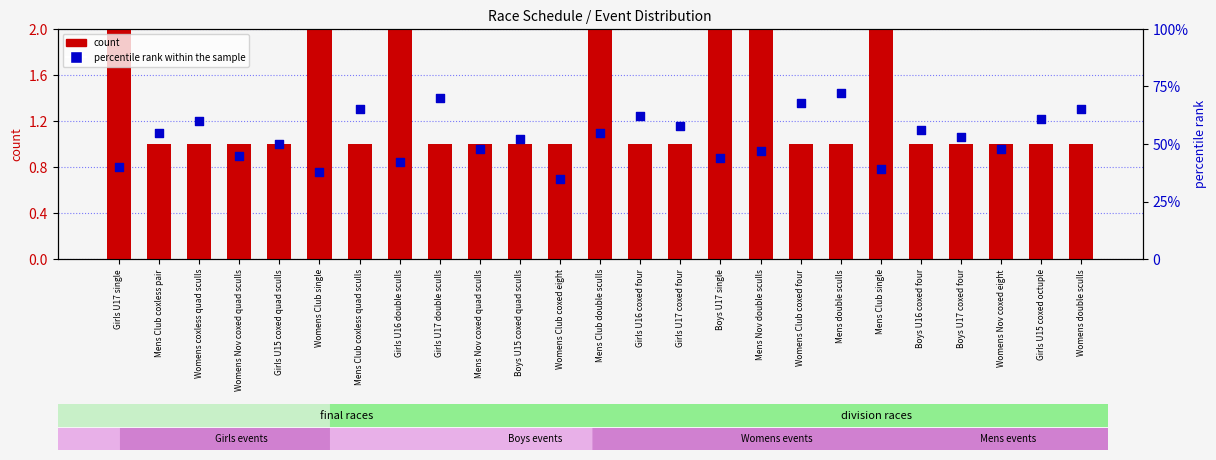

Which series contains the highest Y value?

percentile rank within the sample